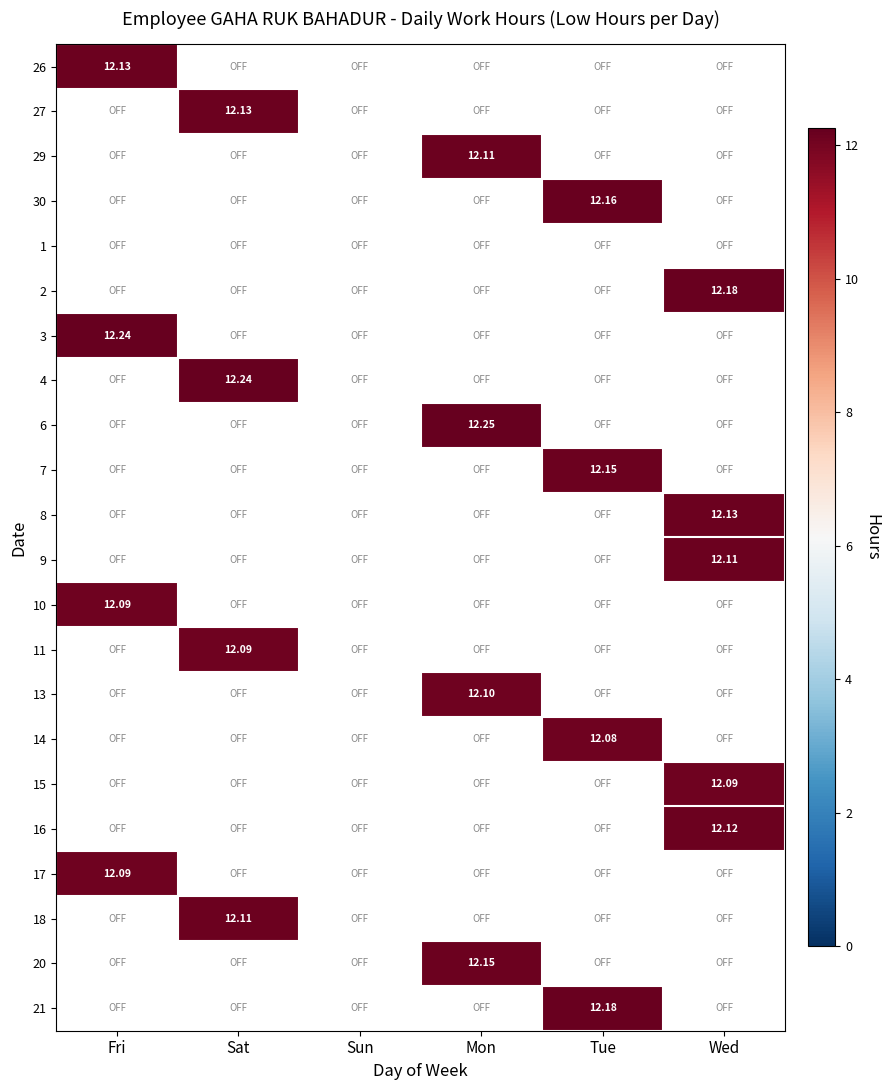

At how many categories does at least one series exceed 12?

5